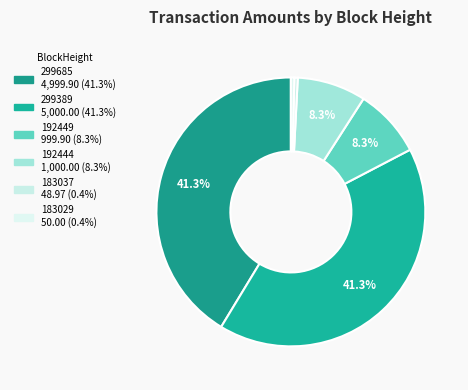

Which has a higher value, 192449 or 183029?

192449